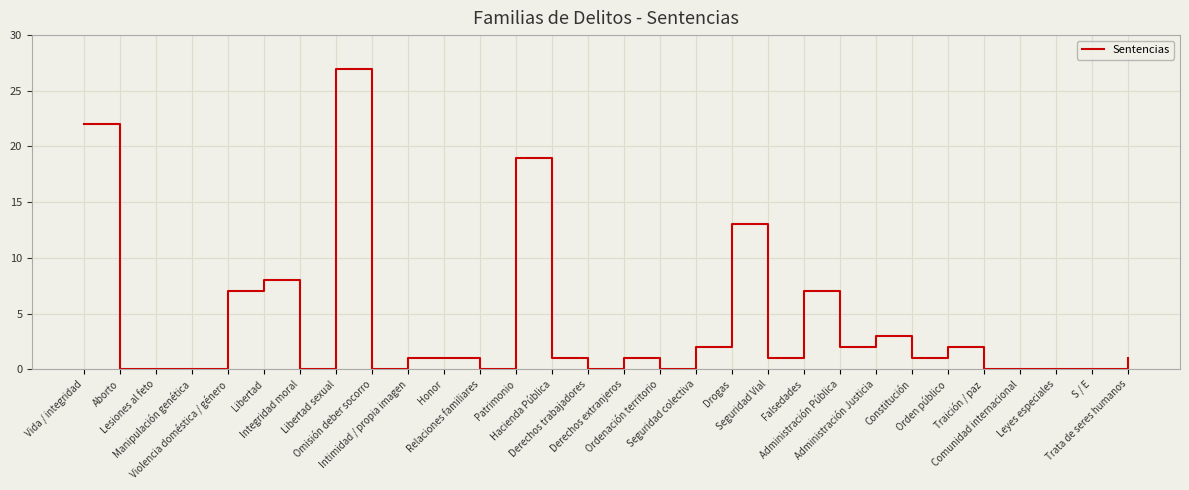

What is the greatest value displayed?

27